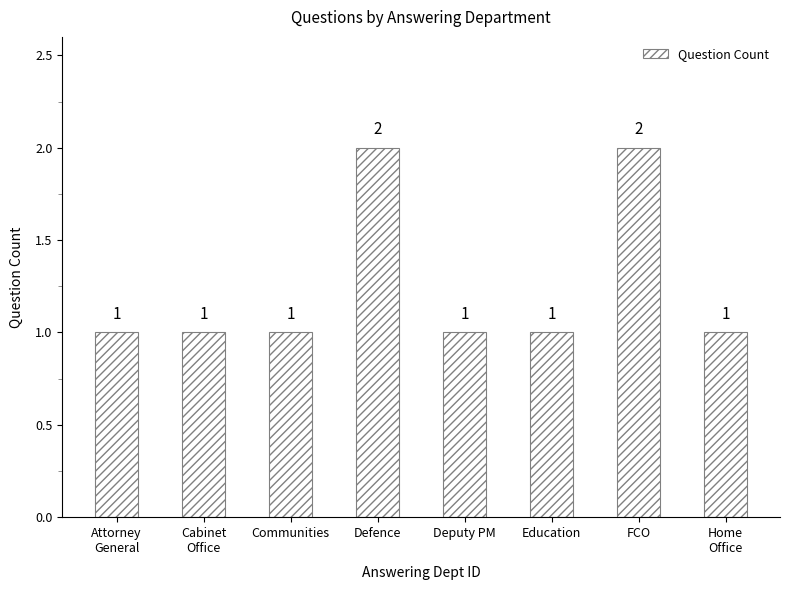

How many values are between 1 and 2?

8